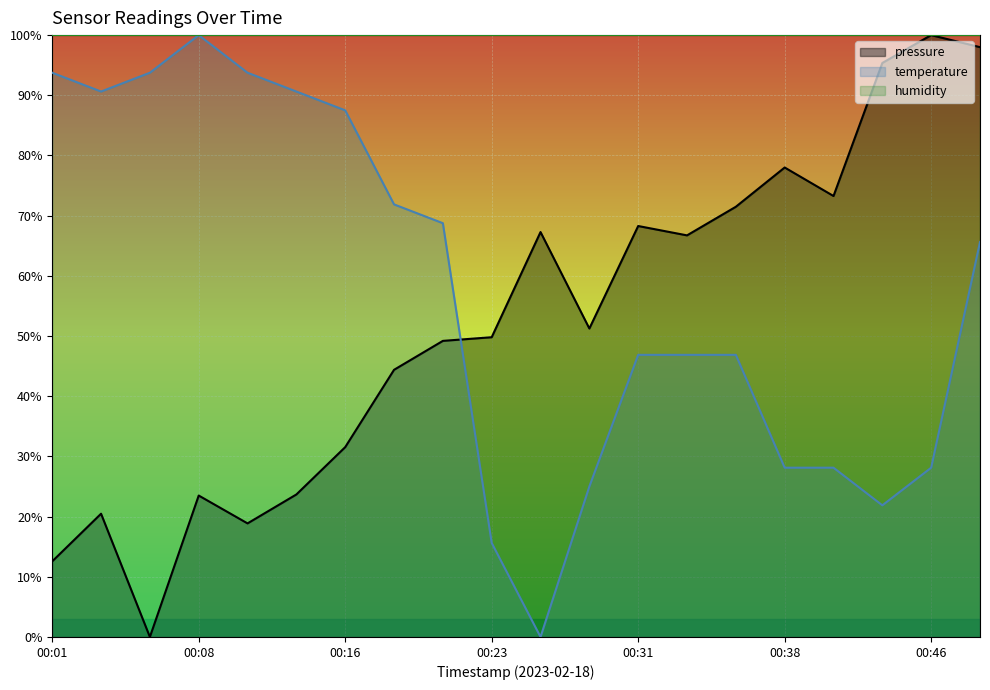

At which category is the sum across all series the highest?

00:48